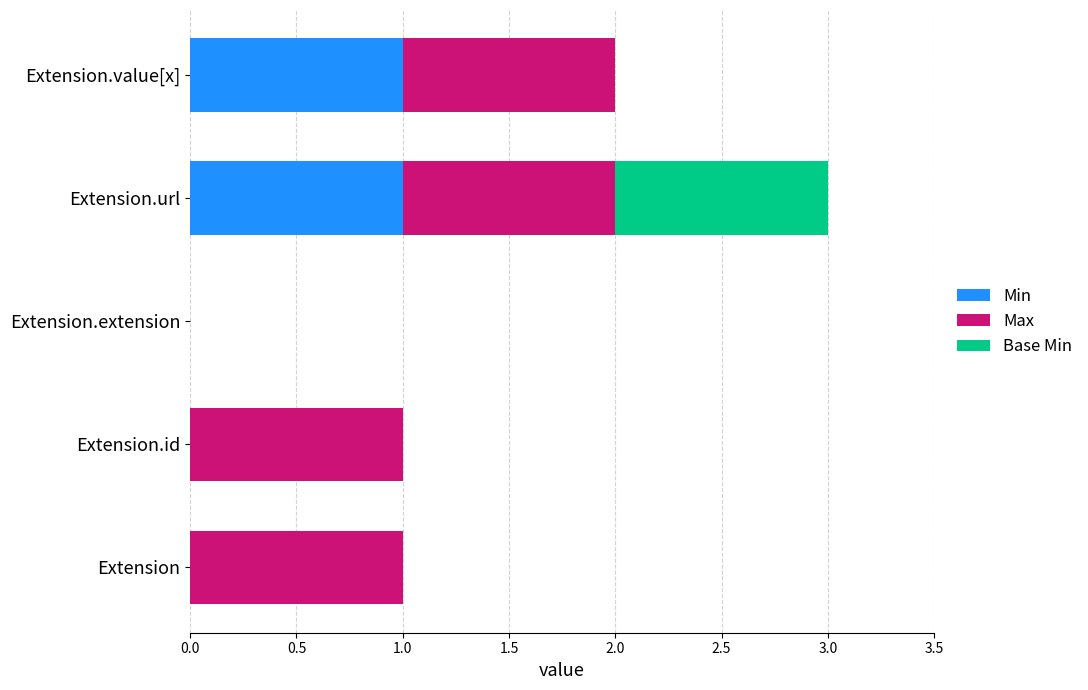

The value of Min at Extension.id is 0. True or false?

True